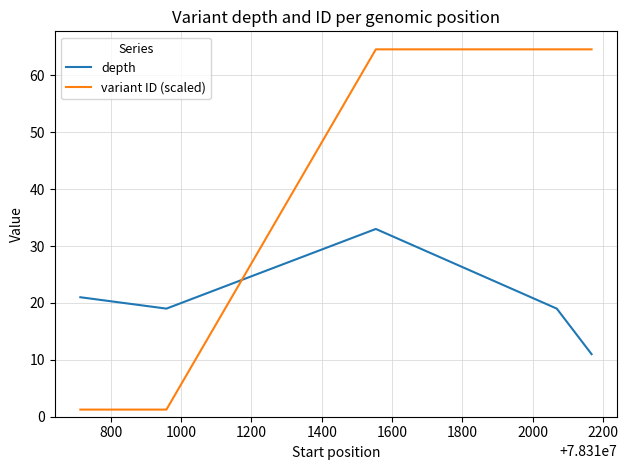

List the series in order of their peak value, highest first.

variant ID (scaled), depth